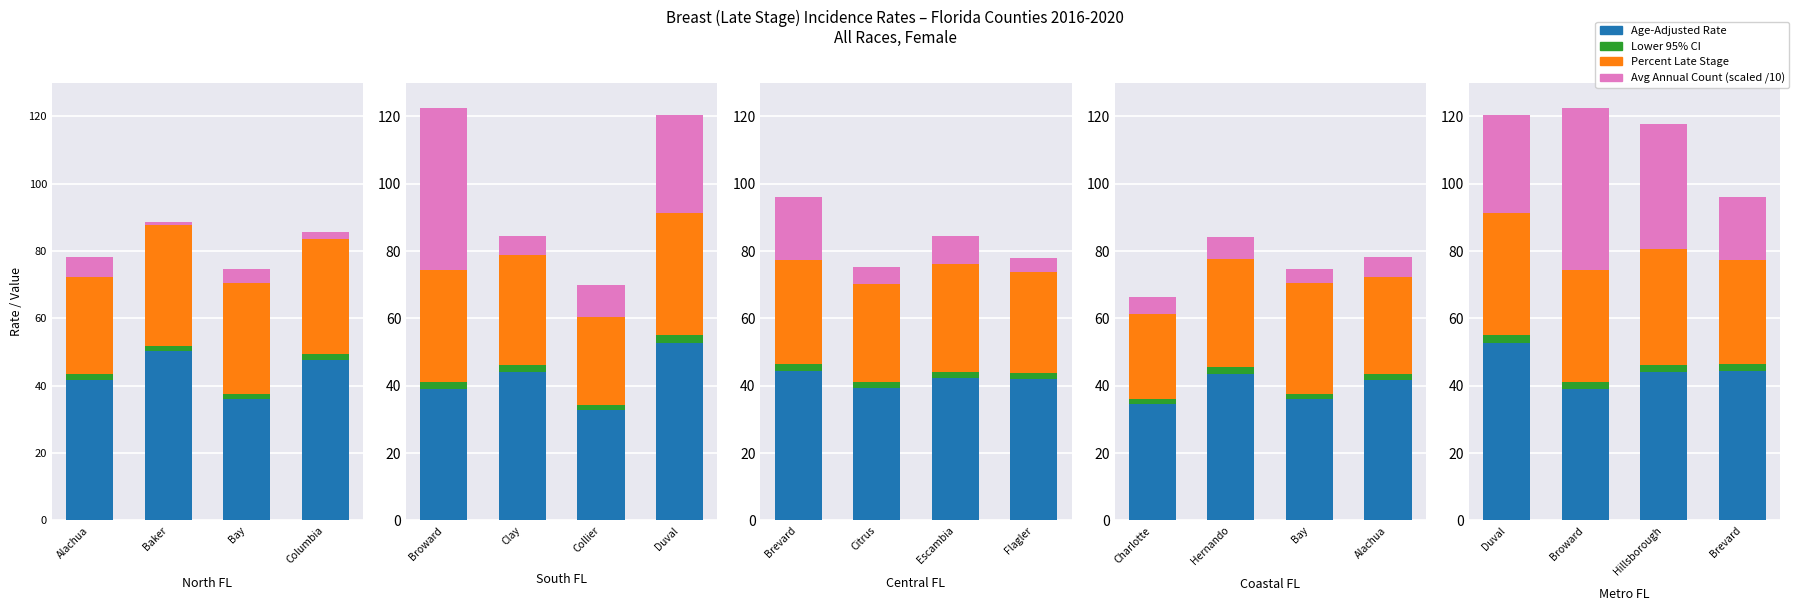

The value of Age-Adjusted Rate at Hillsborough is 23.0. True or false?

False